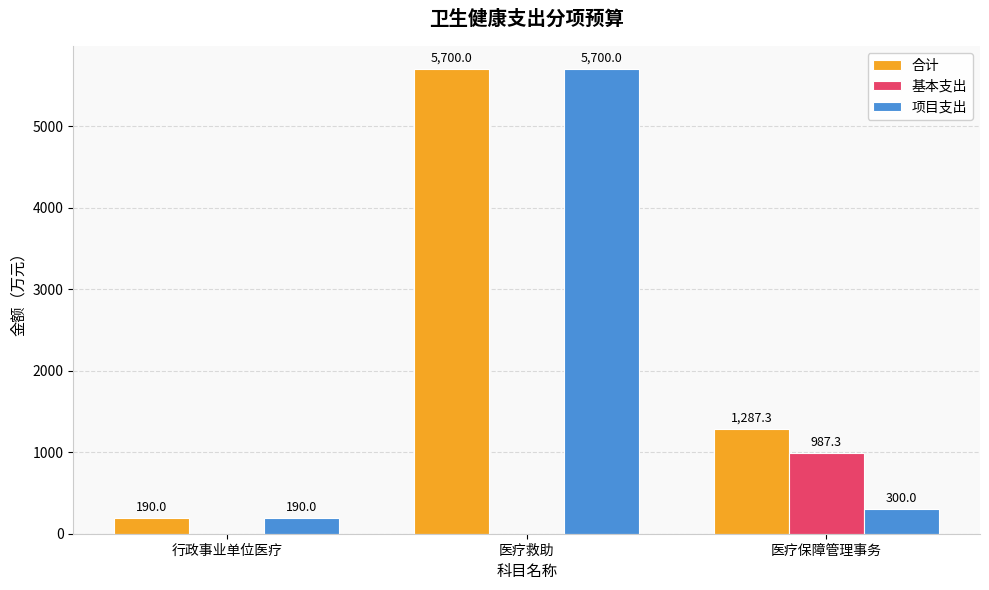

At which category is the sum across all series the highest?

医疗救助